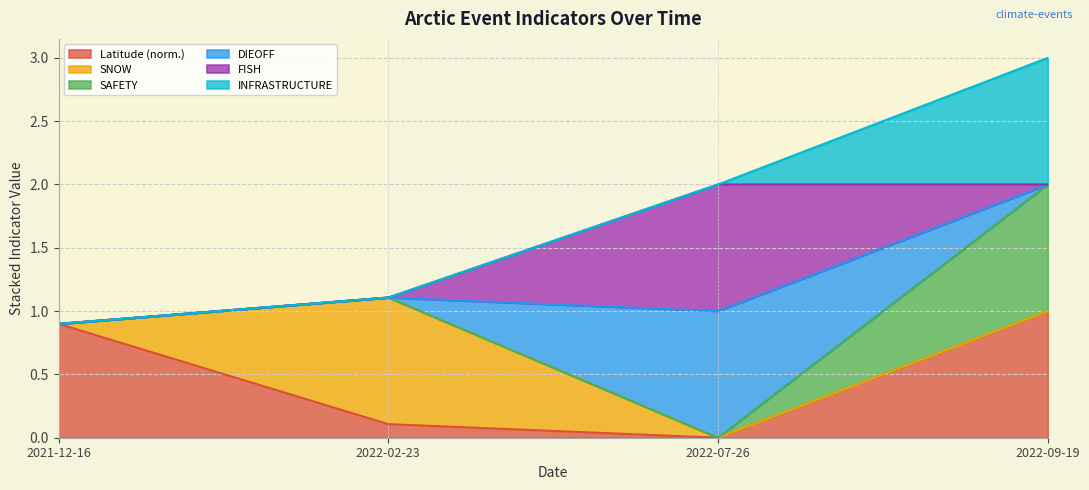

At which category does DIEOFF reach its first local valley?

2022-07-26